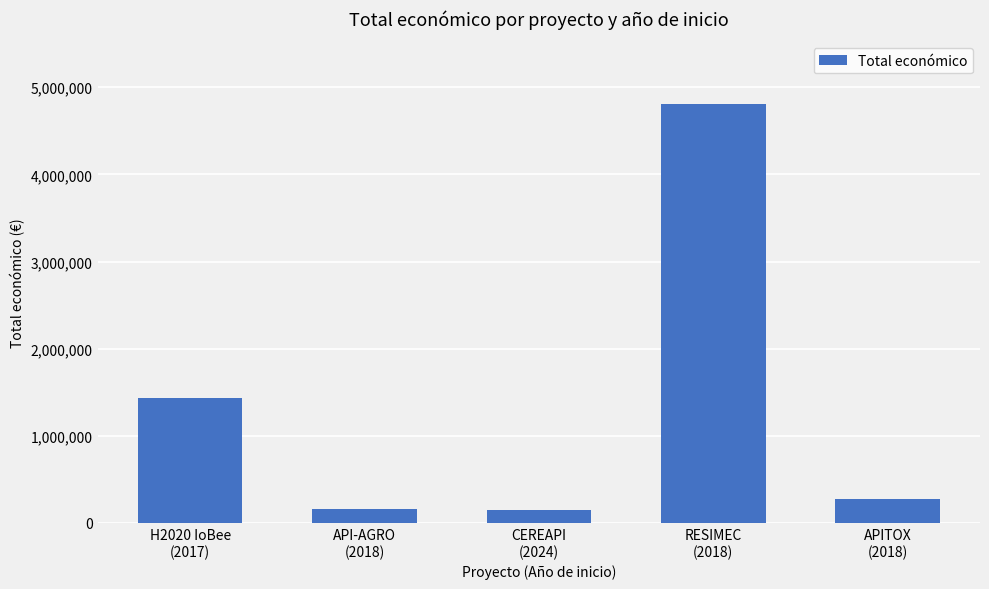

How many categories are shown in the chart?

5